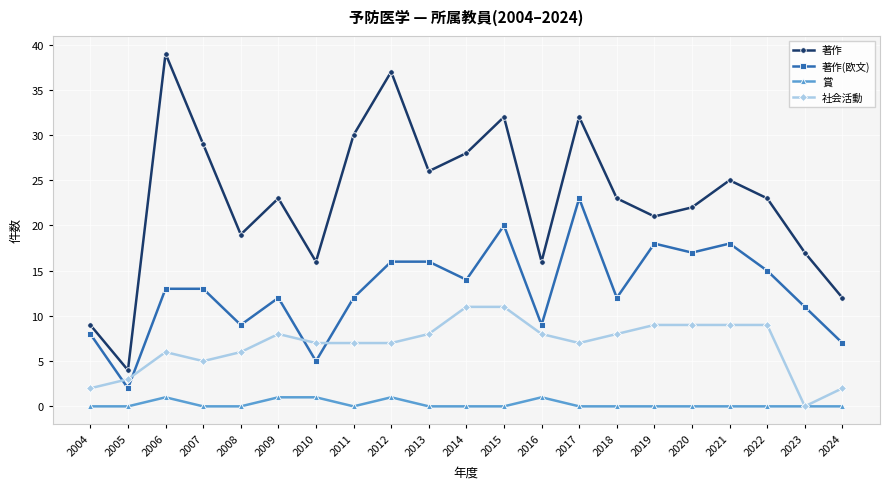

Reading left to right, transcribe all the data shown in this chart.

著作: 9	4	39	29	19	23	16	30	37	26	28	32	16	32	23	21	22	25	23	17	12
著作(欧文): 8	2	13	13	9	12	5	12	16	16	14	20	9	23	12	18	17	18	15	11	7
賞: 0	0	1	0	0	1	1	0	1	0	0	0	1	0	0	0	0	0	0	0	0
社会活動: 2	3	6	5	6	8	7	7	7	8	11	11	8	7	8	9	9	9	9	0	2